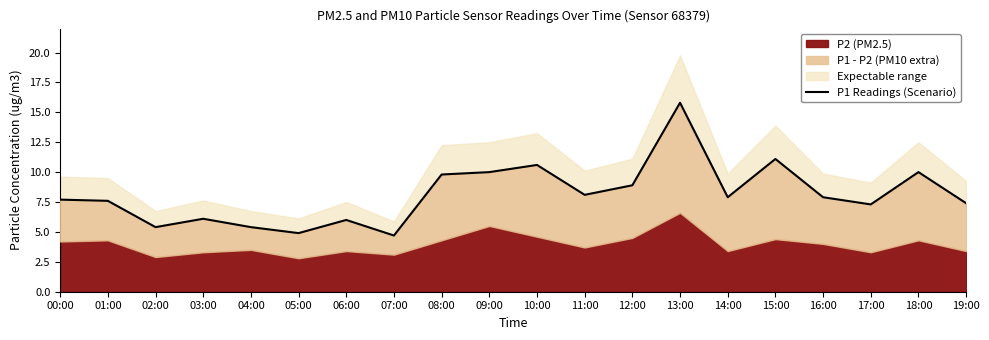

Reading left to right, extract all data points from this chart.

7.7	7.6	5.4	6.1	5.4	4.9	6.0	4.7	9.8	10.0	10.6	8.1	8.9	15.8	7.9	11.1	7.9	7.3	10.0	7.4